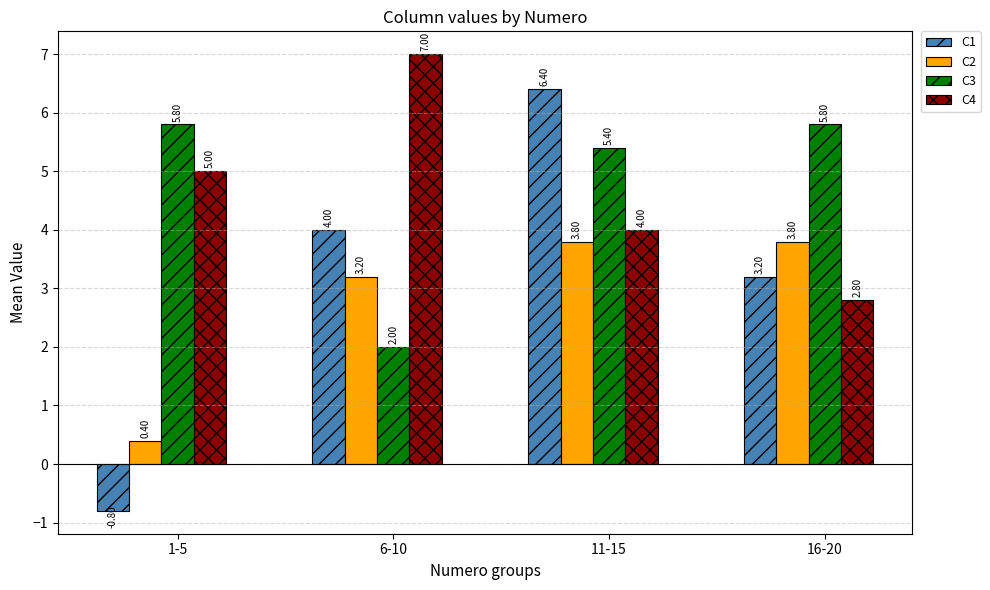

At how many categories does at least one series exceed 6?

2